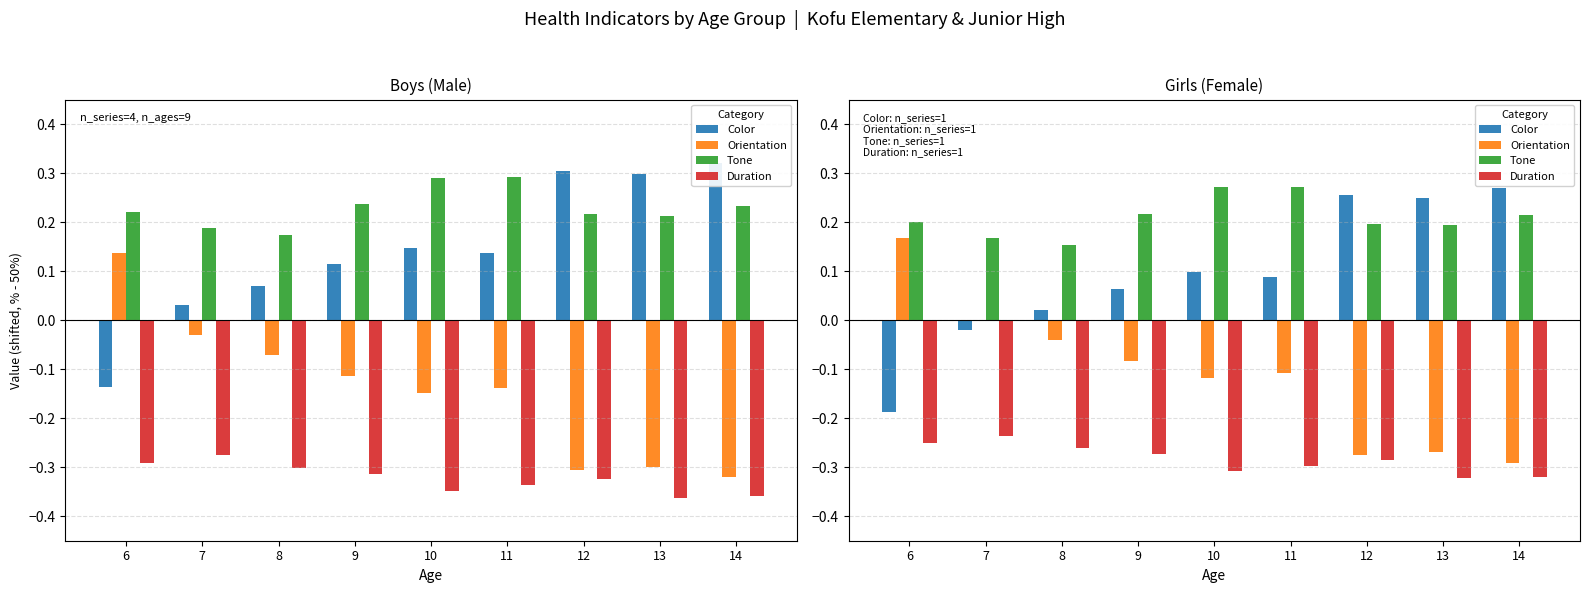

Rank the series by their maximum value, from lowest to highest.

Duration, Orientation, Color, Tone